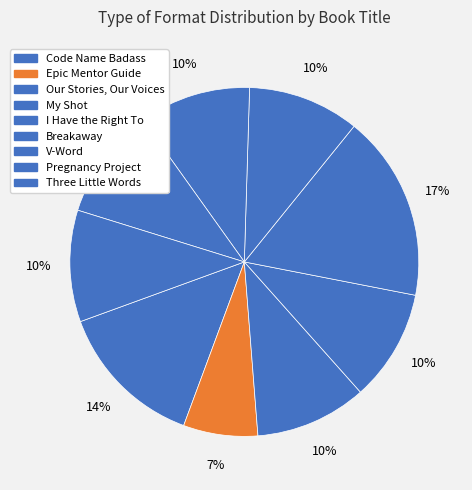

How much of the chart is everything except Breakaway?

89.7%